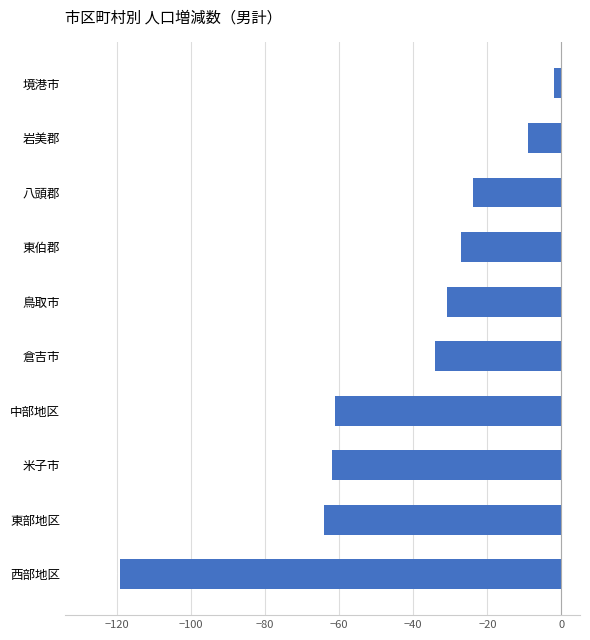

What is the difference between the values at 東部地区 and 東伯郡?

37